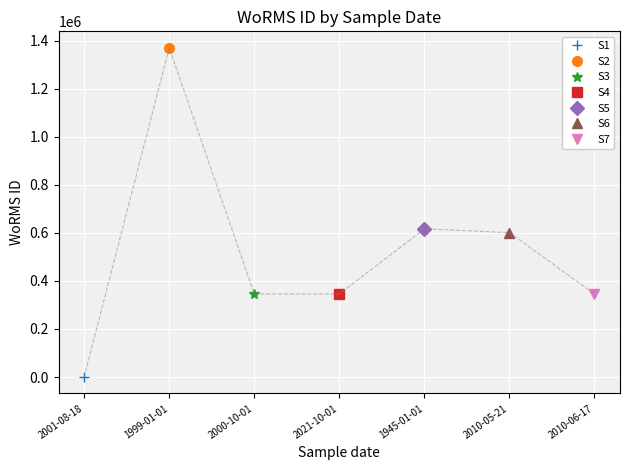

The value at 1945-01-01 is 616602. True or false?

True